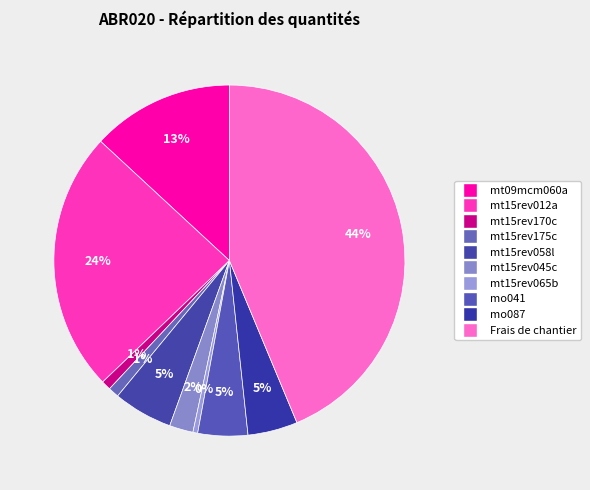

What is the change in value from mt15rev170c to mt15rev045c?

+0.1